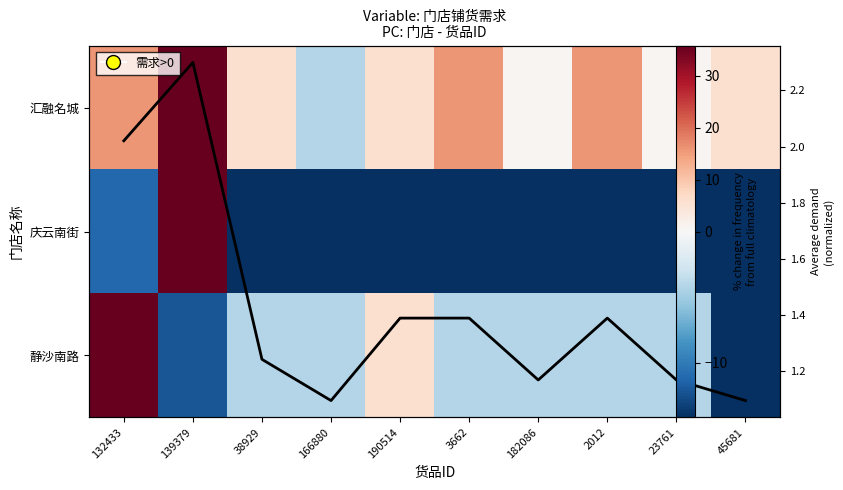

Which has a higher value, 139379 or 182086?

139379